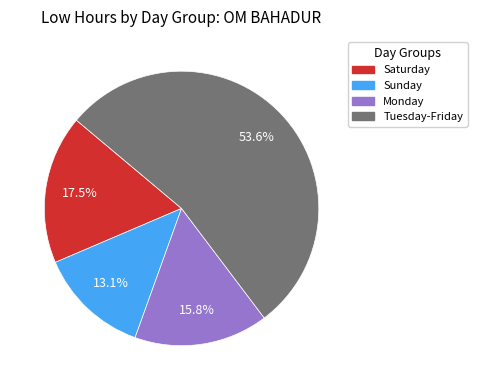

Does any single category account for the majority?

Yes